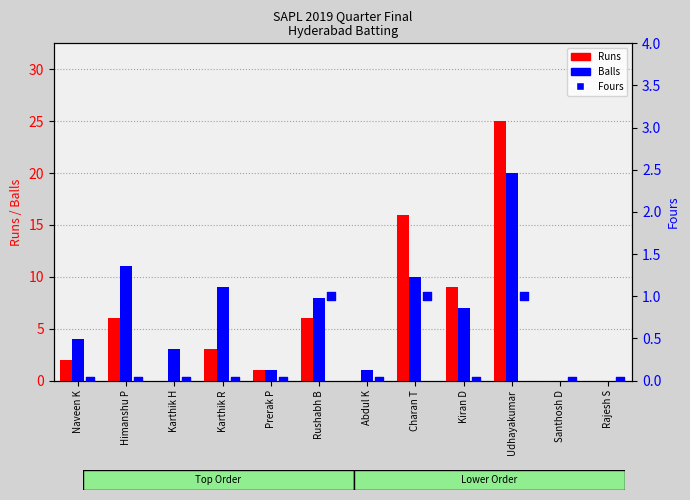

Which series has the widest spread of Y values?

Runs